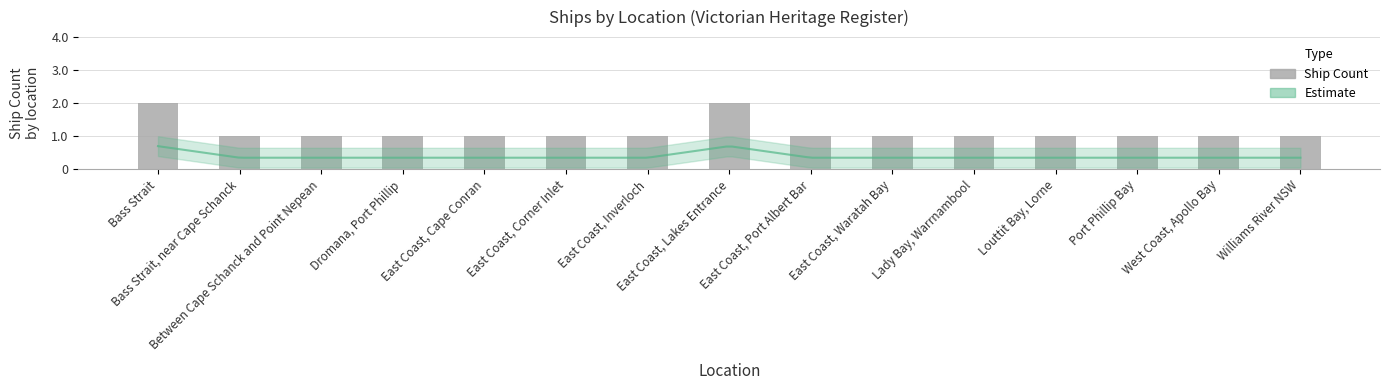

What is the label of the 1st bar from the right?

Williams River NSW